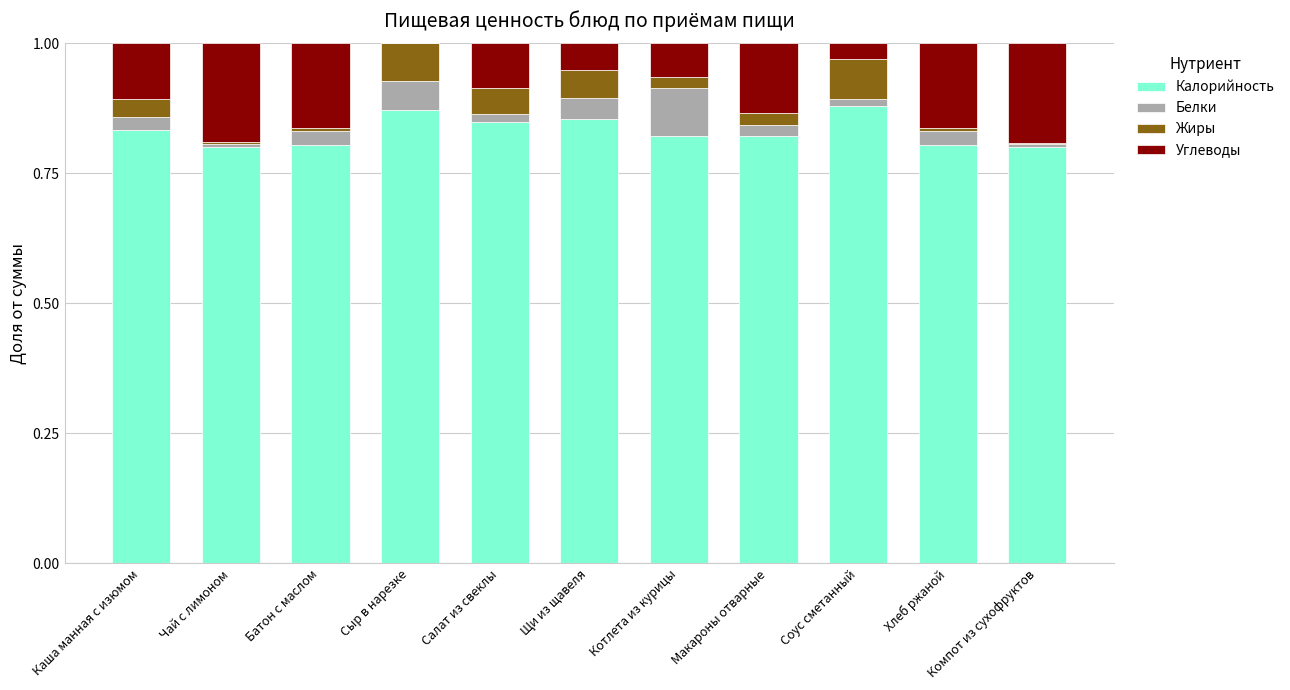

What is the sum of all Калорийность values?

9.1